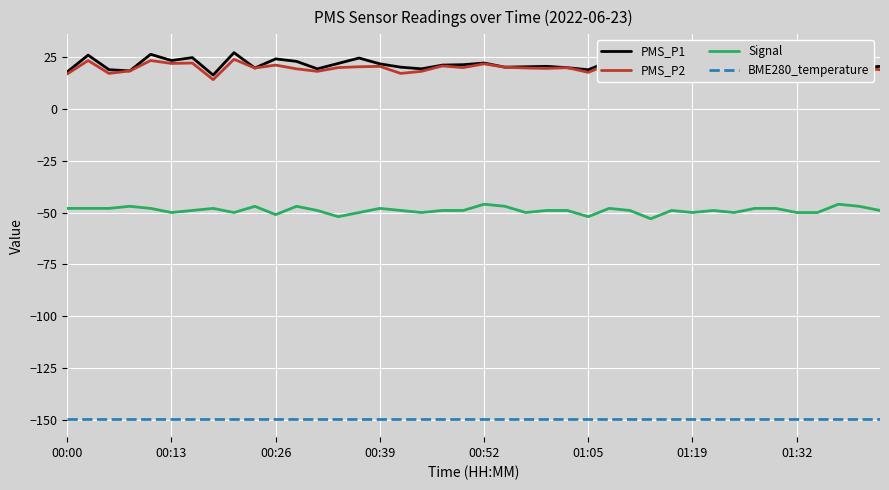

What is the label of the 14th point from the left?

13